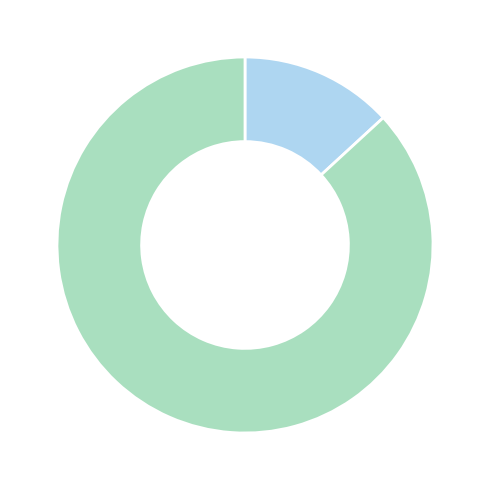

Is there any slice that represents more than half of the pie?

Yes